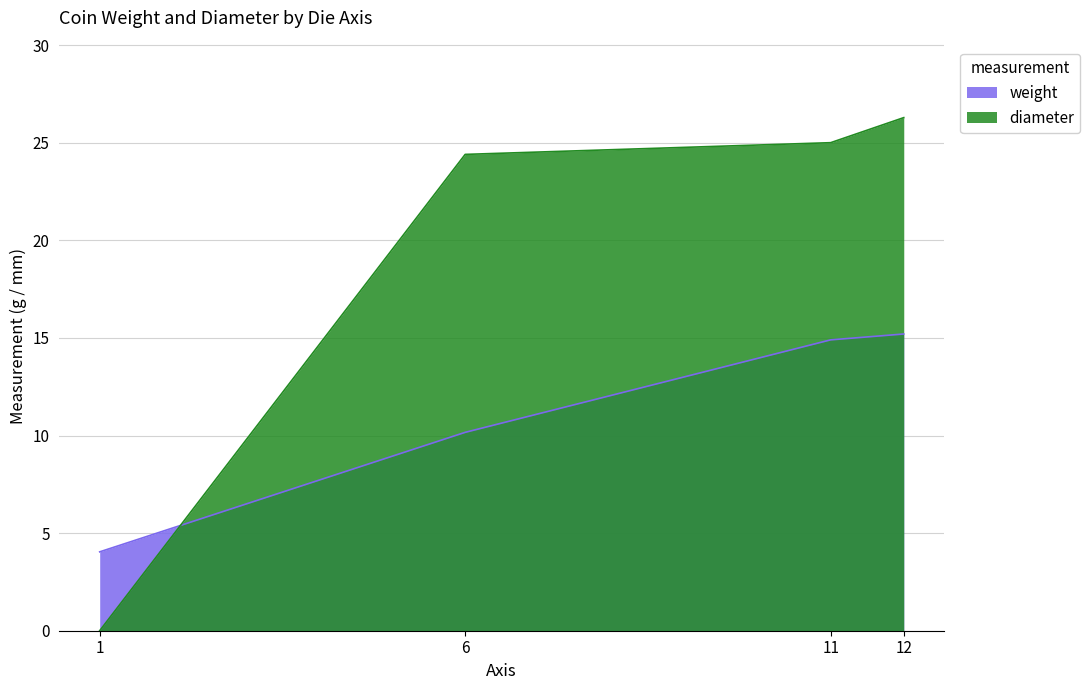

Read the diameter value at 12.

26.3